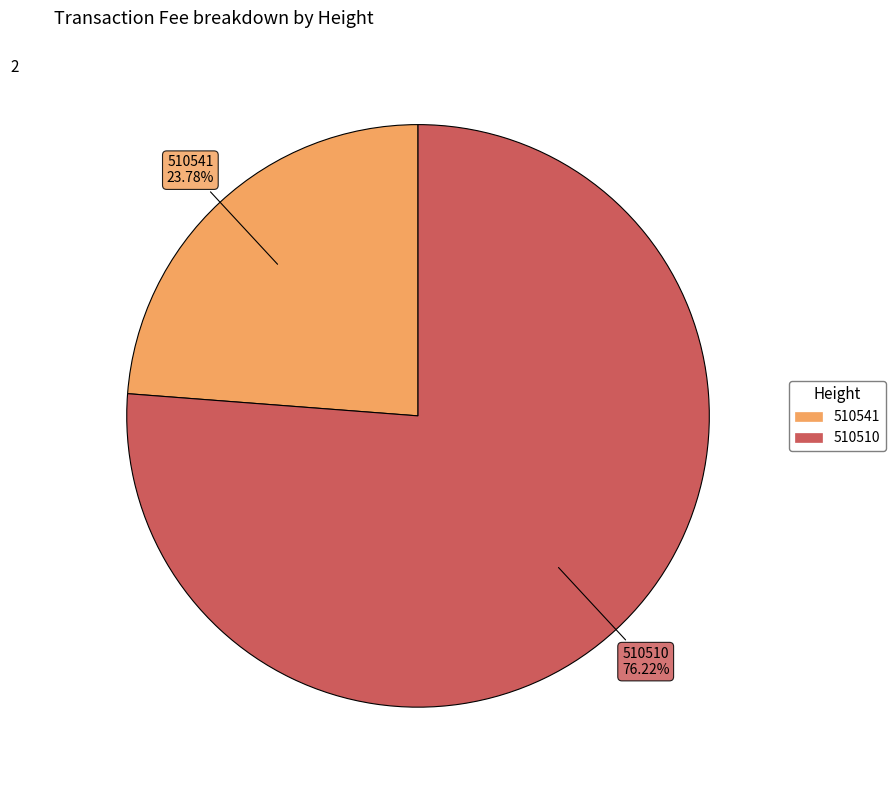

To the nearest percent, what is the combined percentage of 510541 and 510510?

100%